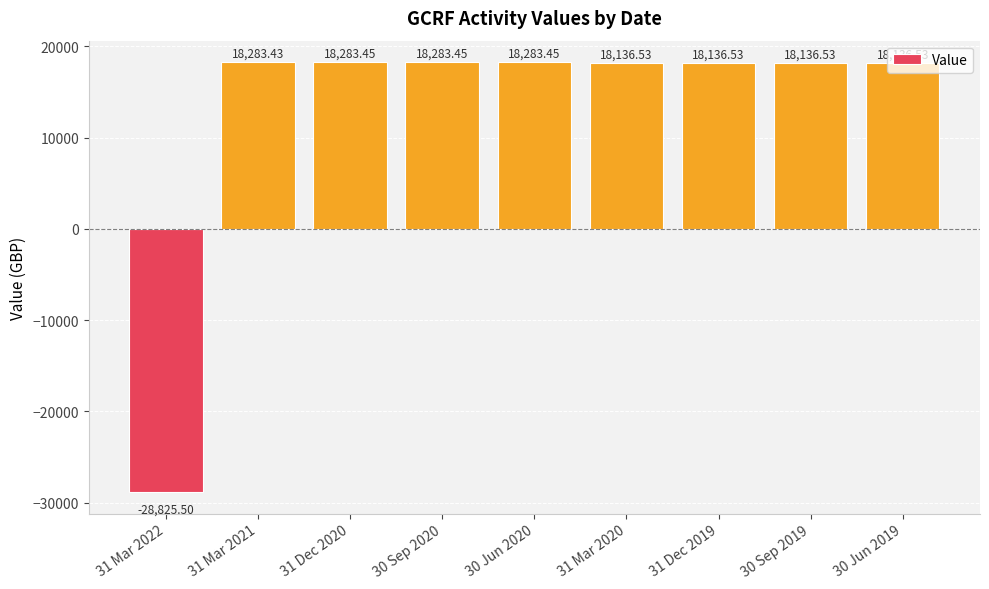

Reading left to right, extract all data points from this chart.

31 Mar 2022=-28825.5	31 Mar 2021=18283.4	31 Dec 2020=18283.5	30 Sep 2020=18283.5	30 Jun 2020=18283.5	31 Mar 2020=18136.5	31 Dec 2019=18136.5	30 Sep 2019=18136.5	30 Jun 2019=18136.5